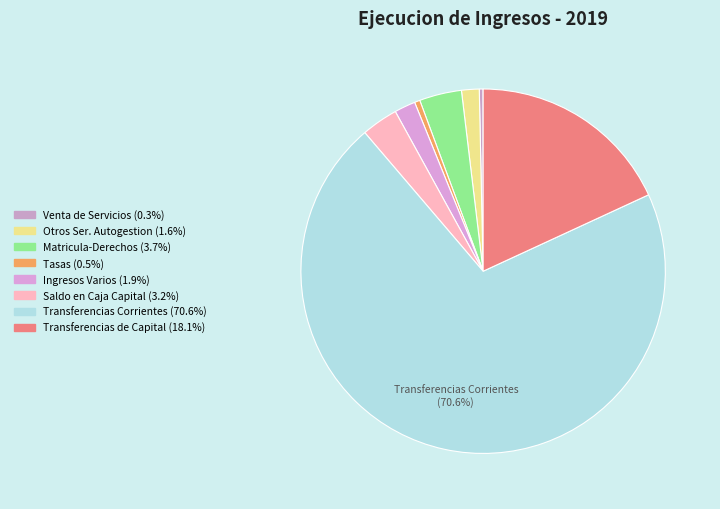

To the nearest percent, what is the difference between the largest and smallest slice percentages?

70%